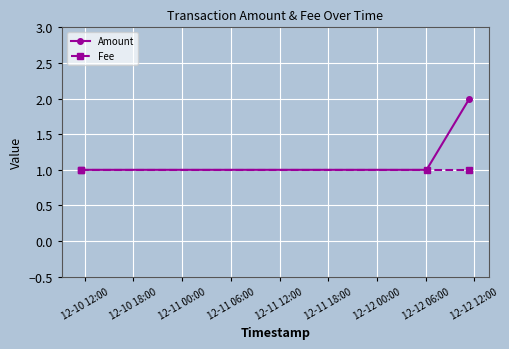

What is the difference between the maximum and second lowest values in the Amount series?

1